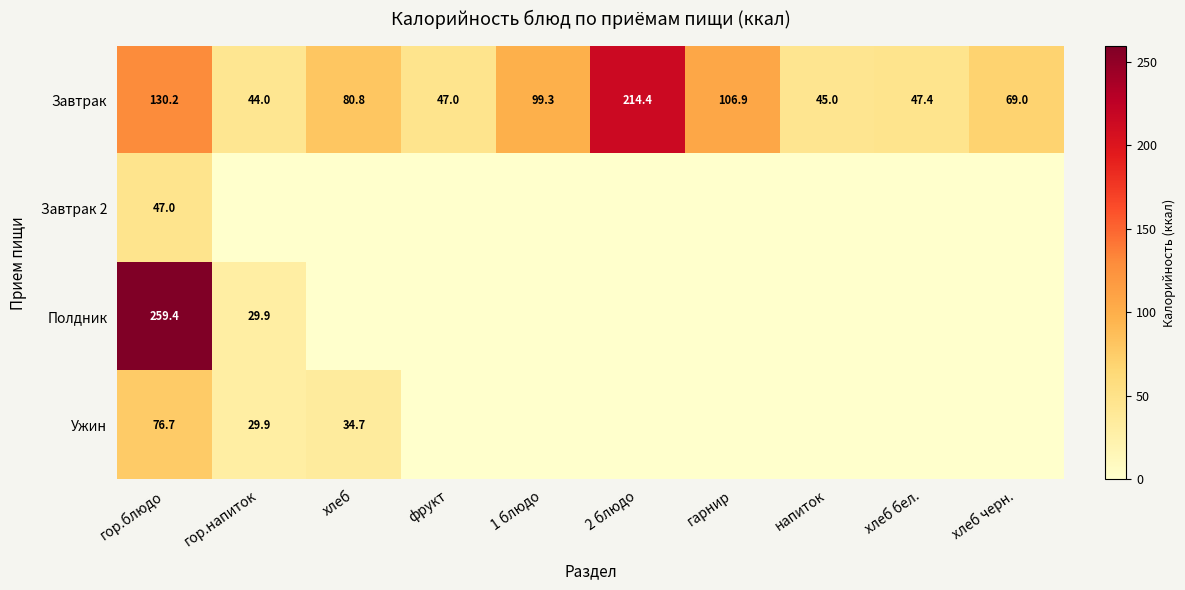

Is the value of Завтрак at хлеб бел. greater than the value of Полдник at гор.напиток?

Yes